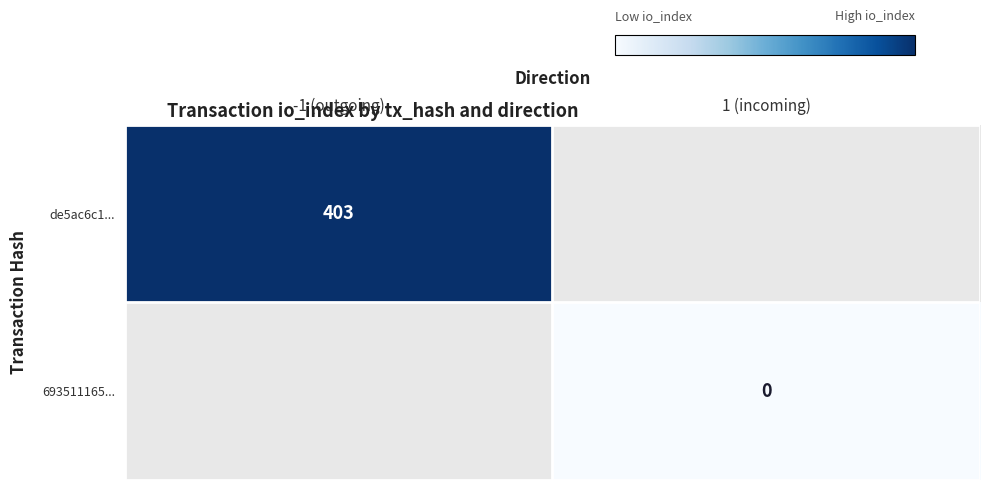

Is it true that de5ac6c1... equals 142.8 at -1 (outgoing)?

False